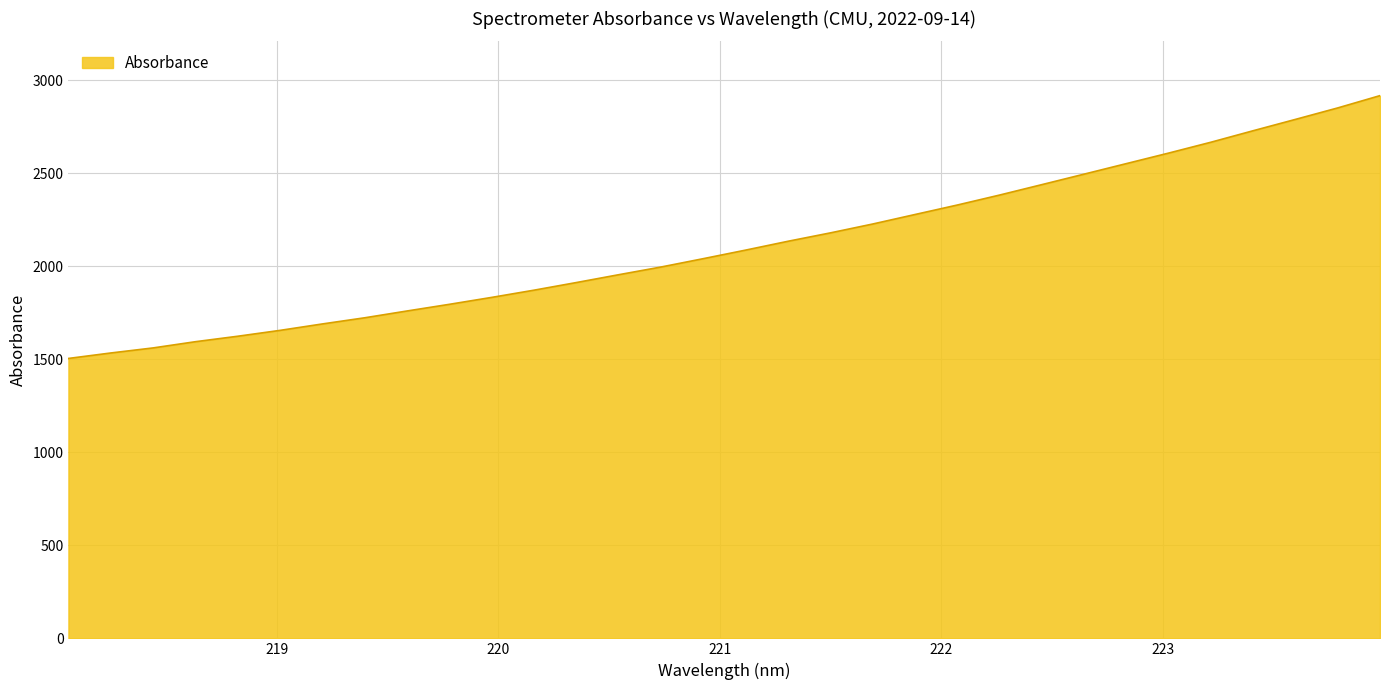

What is the greatest value displayed?

2918.5